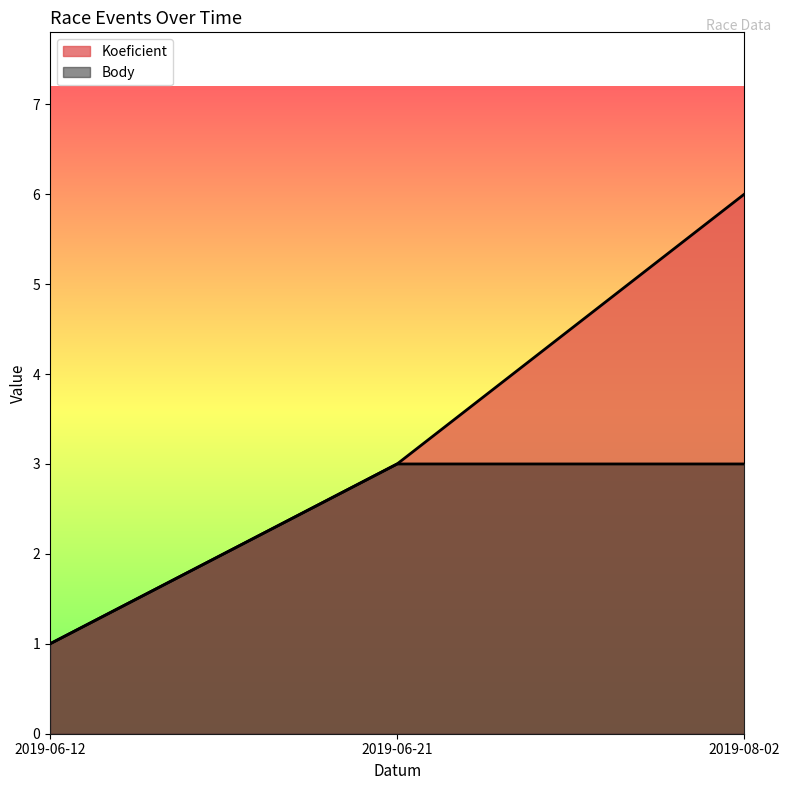

List the labels in order of Body value, smallest first.

2019-06-12, 2019-06-21, 2019-08-02